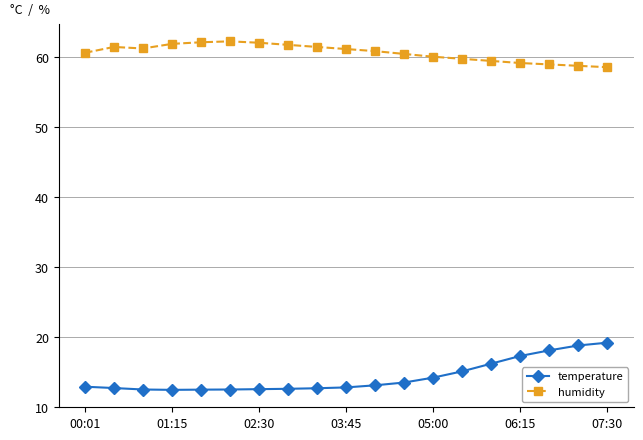

Which series has the widest spread of values?

temperature